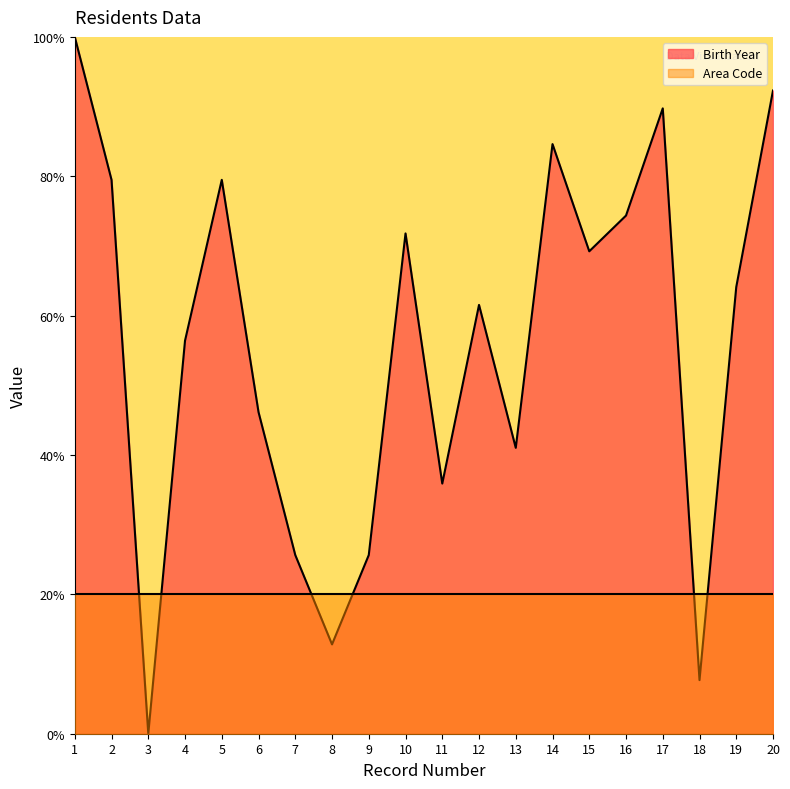

Count the number of categories in the chart.

20